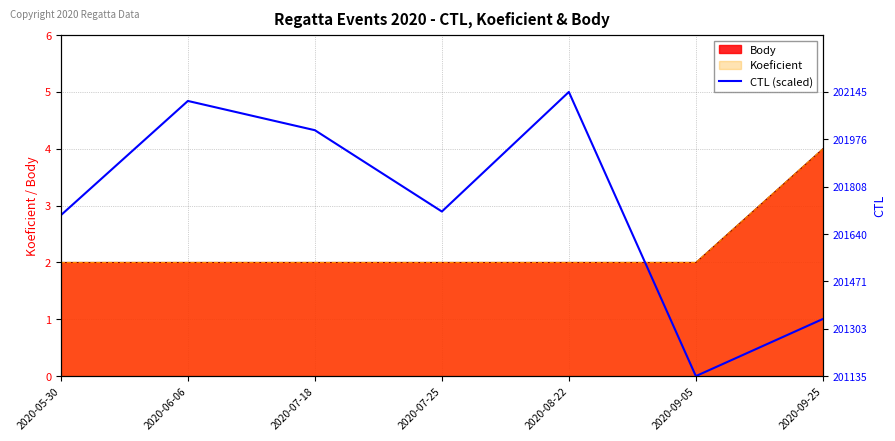

Which category has the lowest value across all series?

2020-09-05